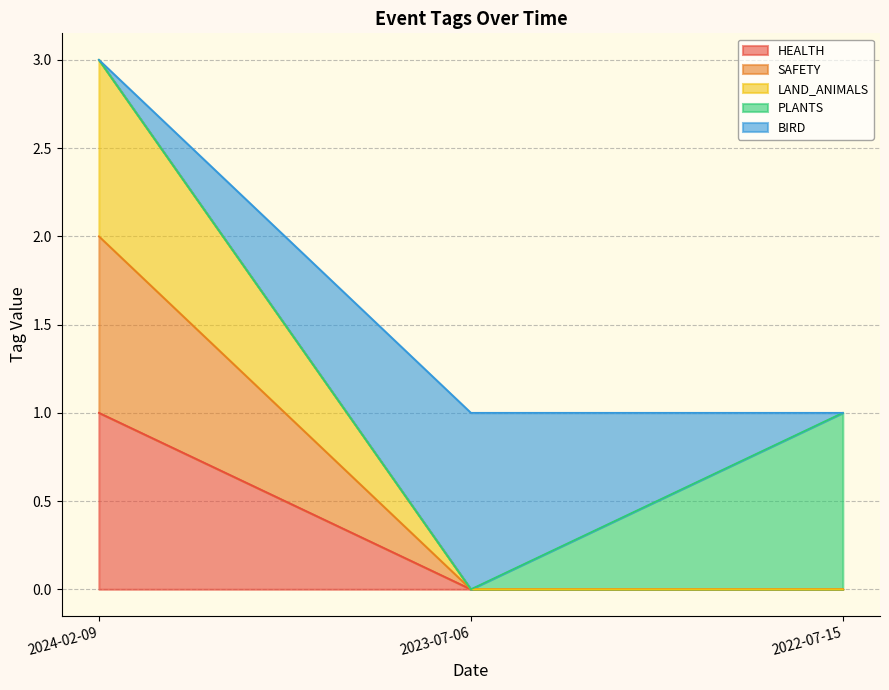

At which category is the sum across all series the highest?

2024-02-09